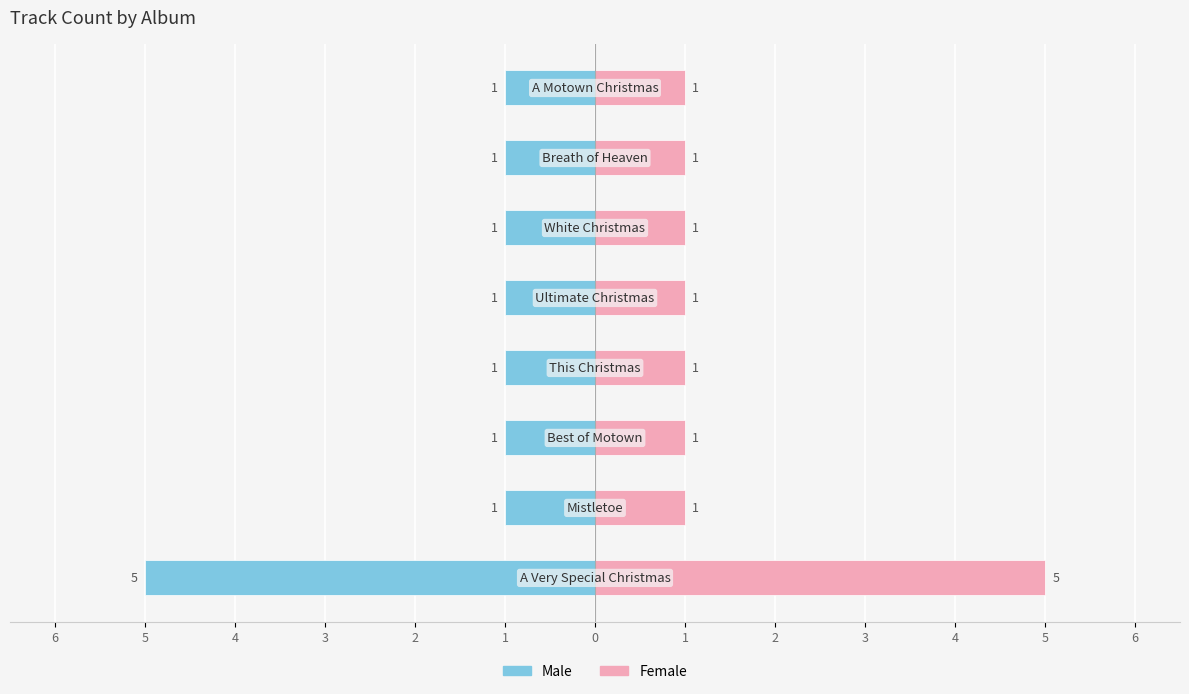

Which label corresponds to the smallest value in the chart?

1